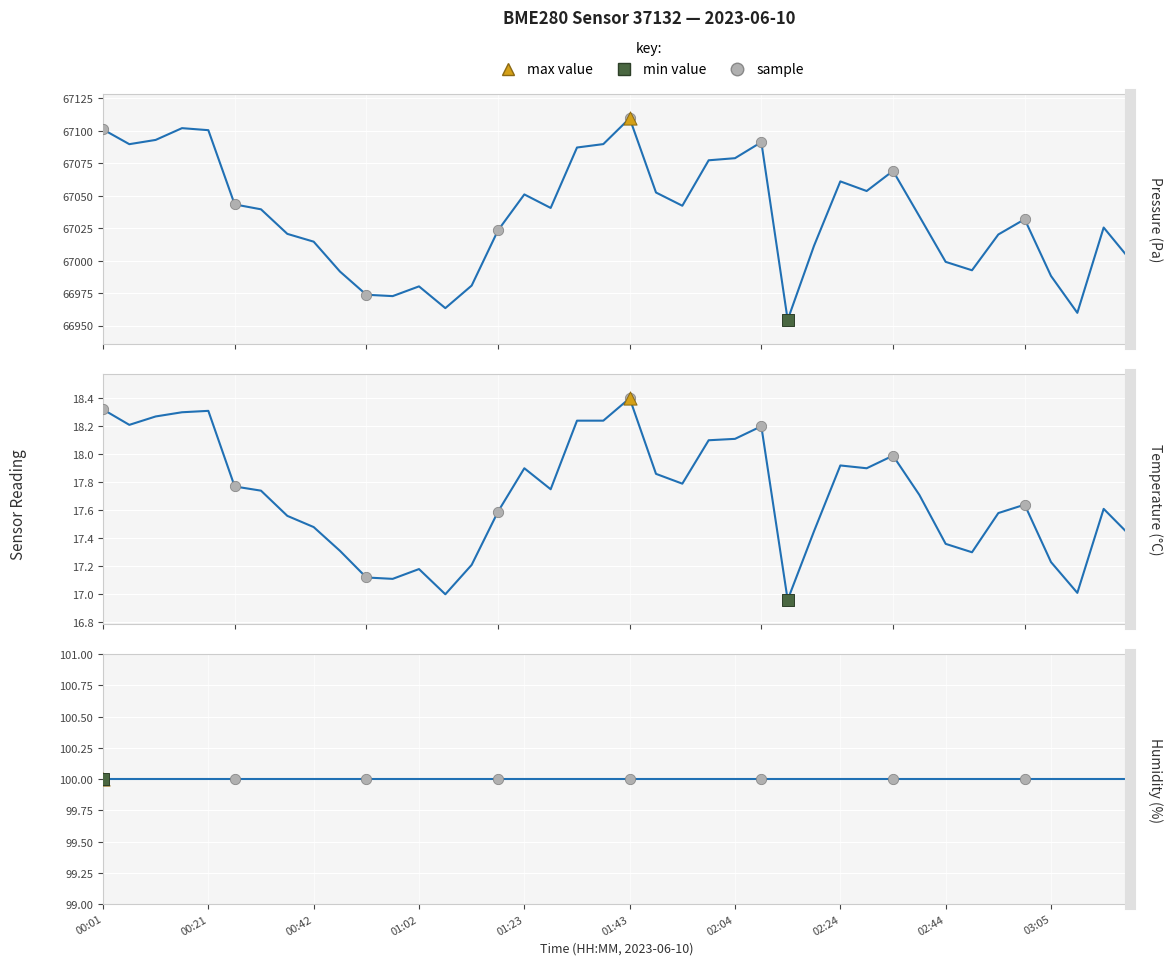

Which series contains the highest Y value?

pressure